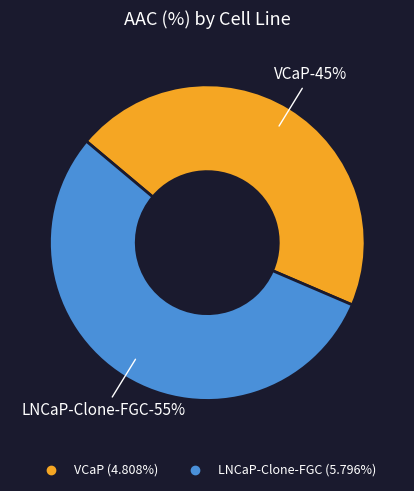

What percentage is the LNCaP-Clone-FGC slice, to the nearest percent?

55%